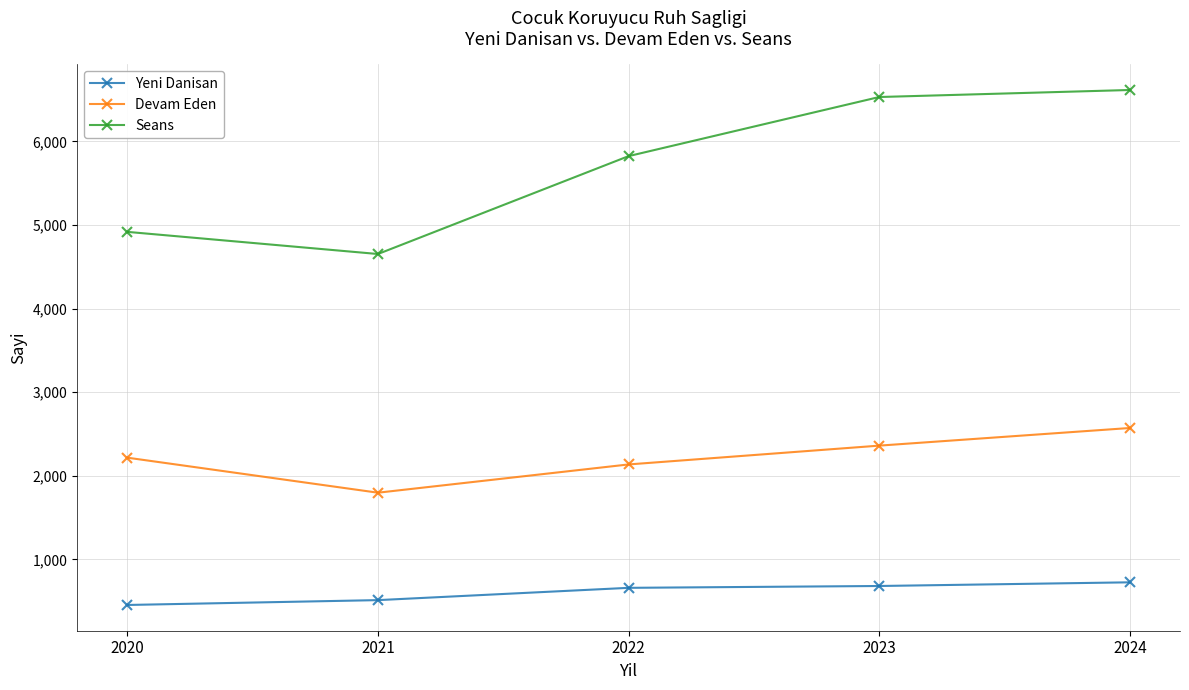

True or false: Yeni Danisan and Seans intersect in this chart.

False